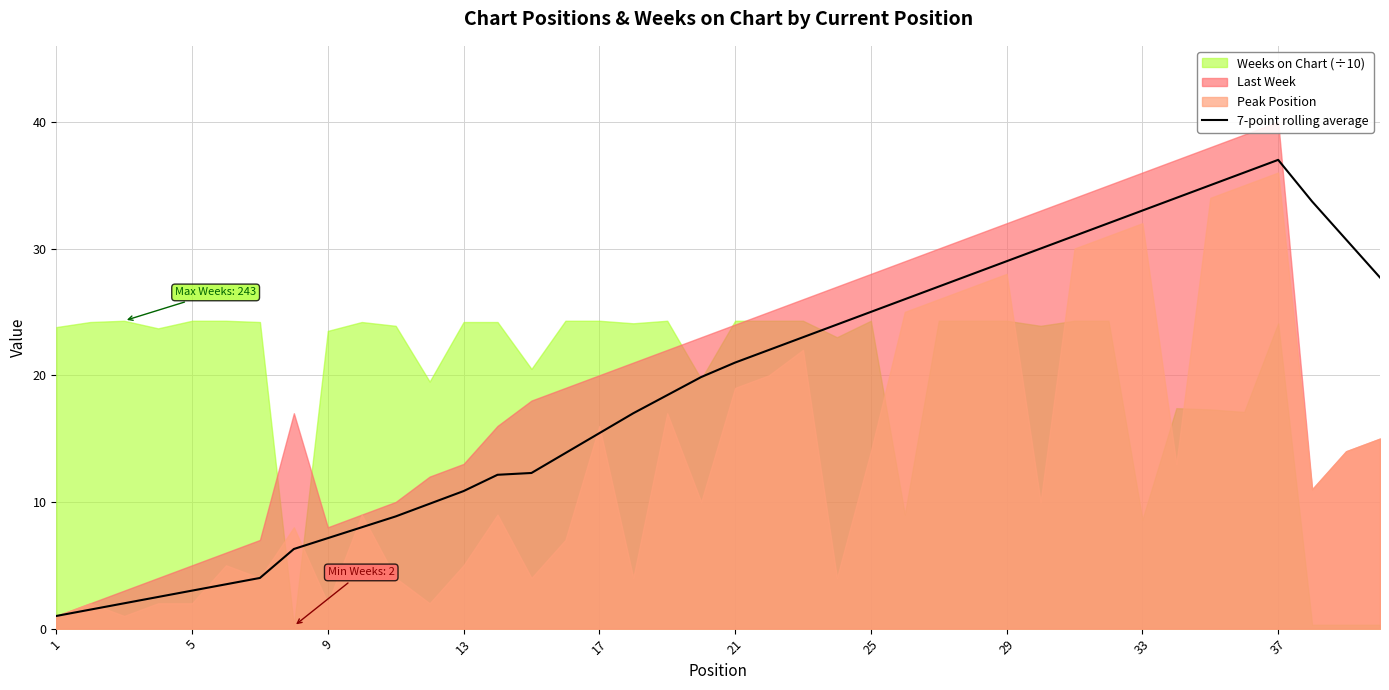

True or false: 7-point rolling average has a value of 37.0 at 37.

True